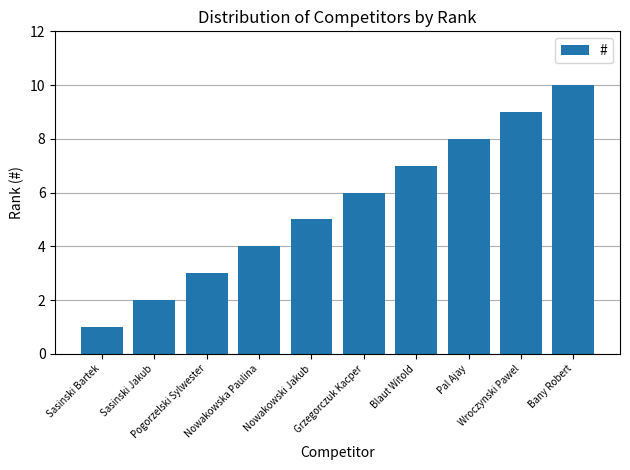

What is the average value?

6